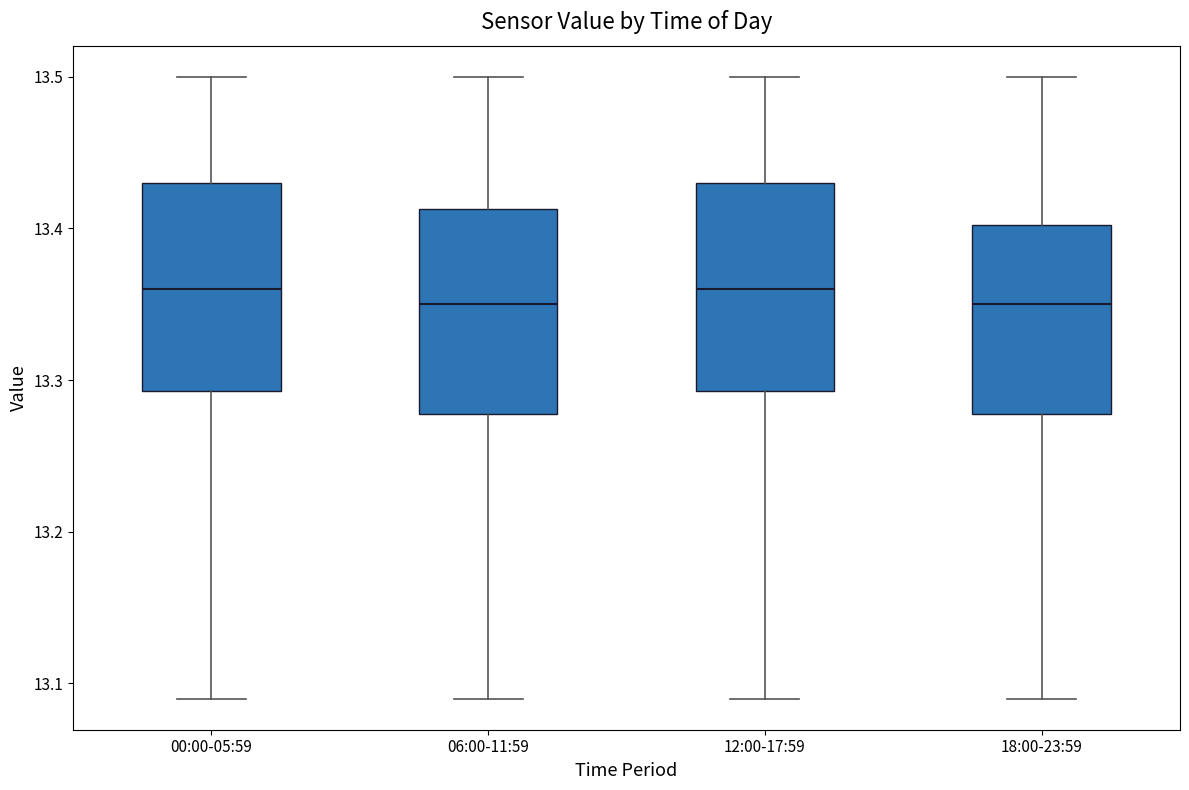

Where is the lower edge of the box for 12:00-17:59 on the y-axis? The values are not printed on the chart, so give them approximately, as read against the axis.

13.29